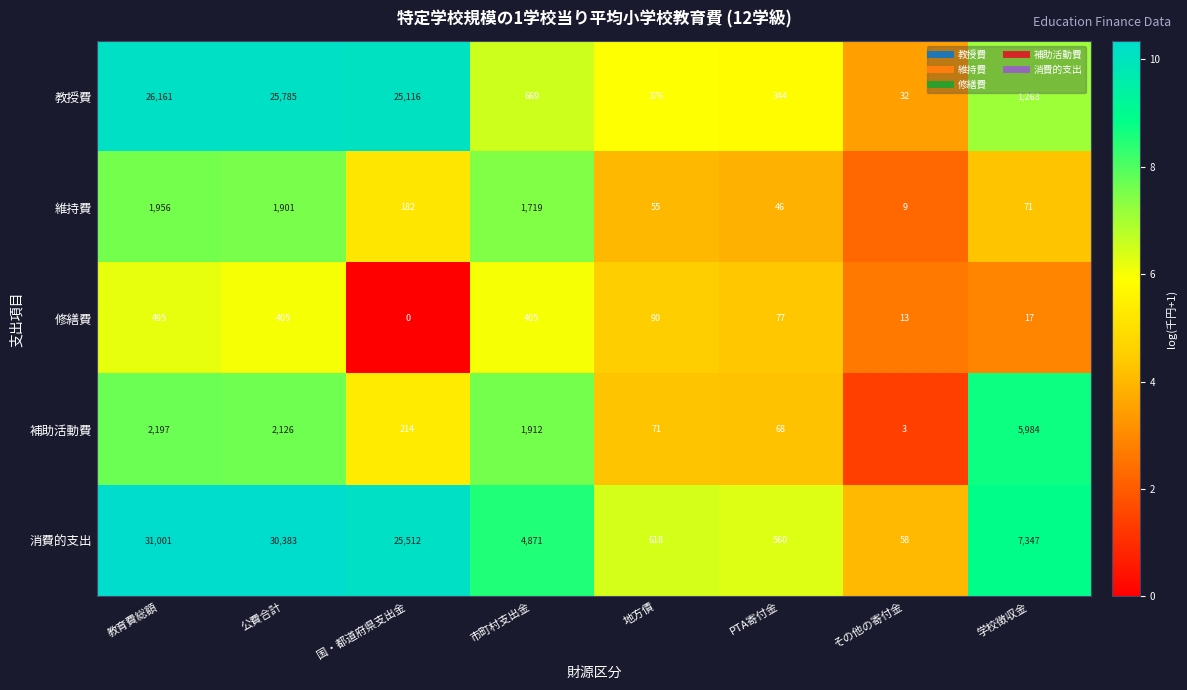

Which series has the largest range (max minus min)?

消費的支出